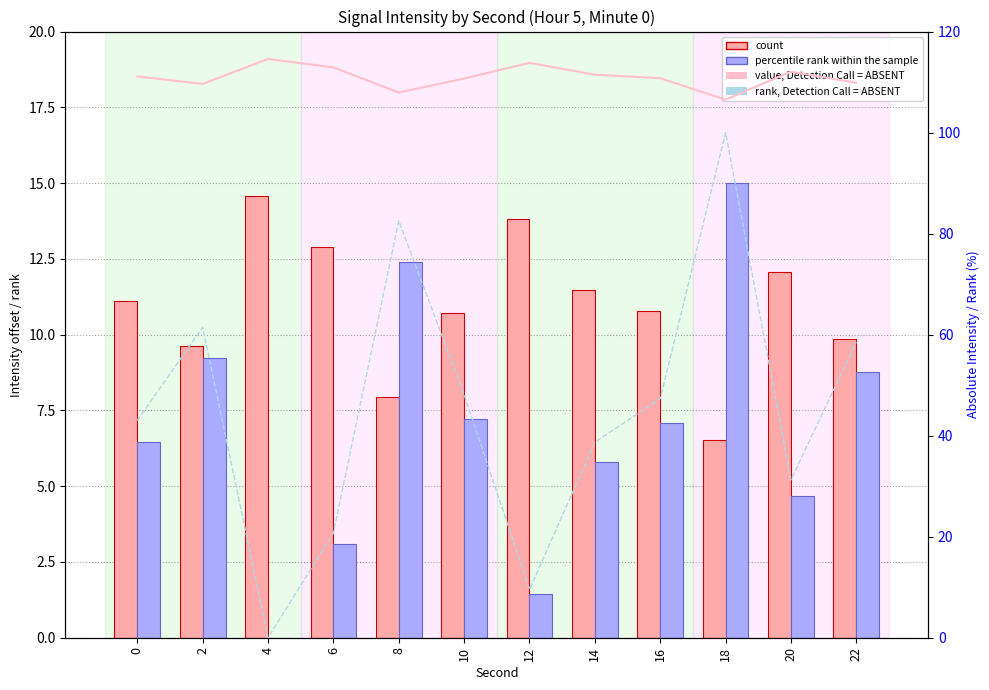

Which series has the largest total across all categories?

value, Detection Call = ABSENT